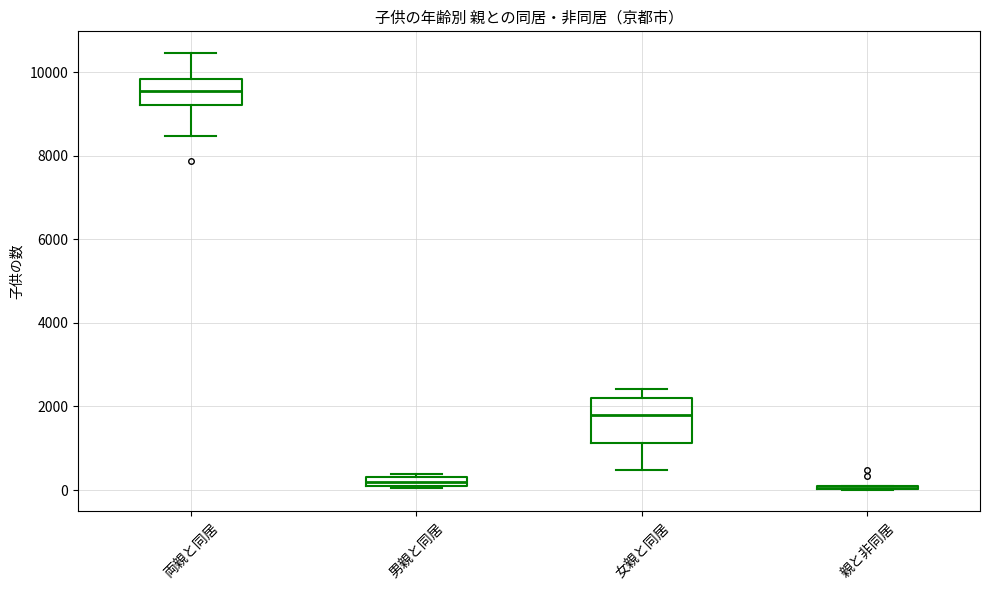

Where is the lower edge of the box for 女親と同居 on the y-axis? The values are not printed on the chart, so give them approximately, as read against the axis.

1200